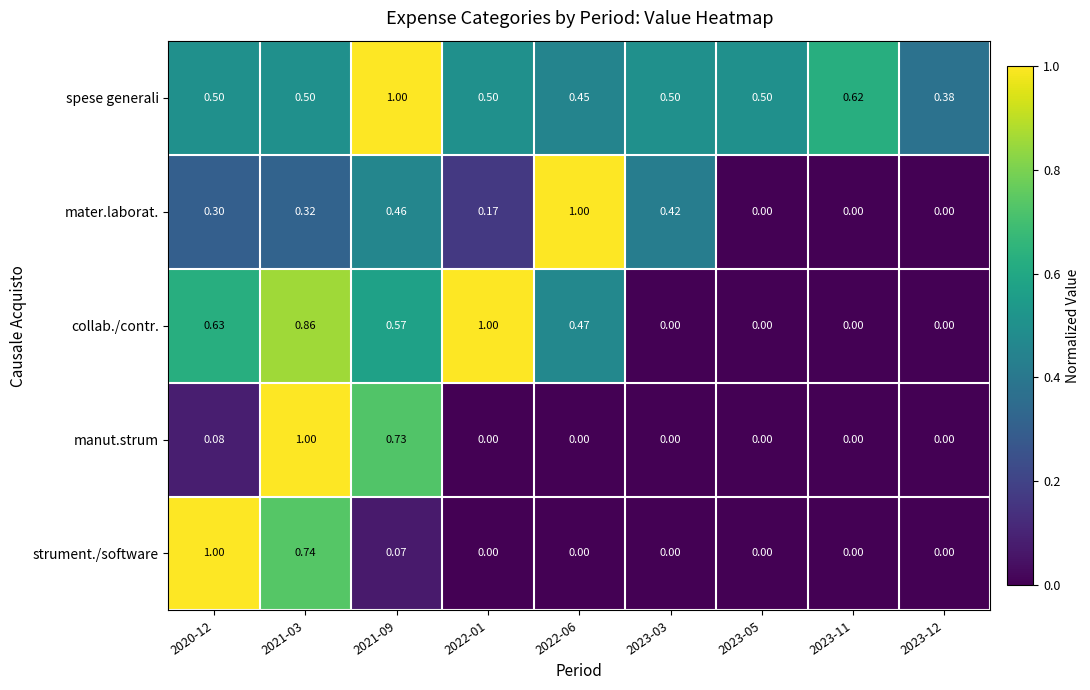

Which series has the largest total across all categories?

spese generali